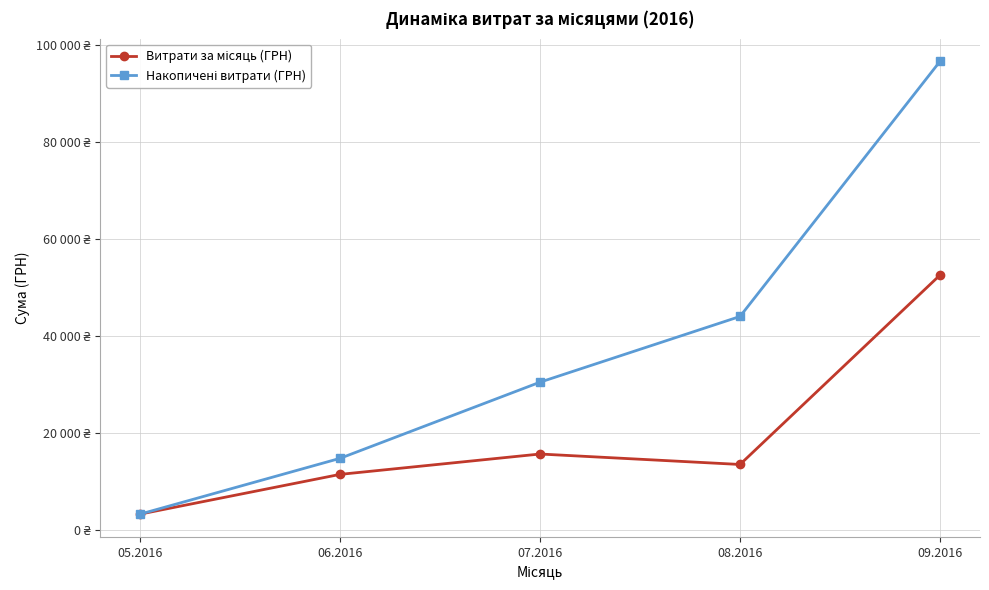

Which series has the widest spread of values?

Накопичені витрати (ГРН)